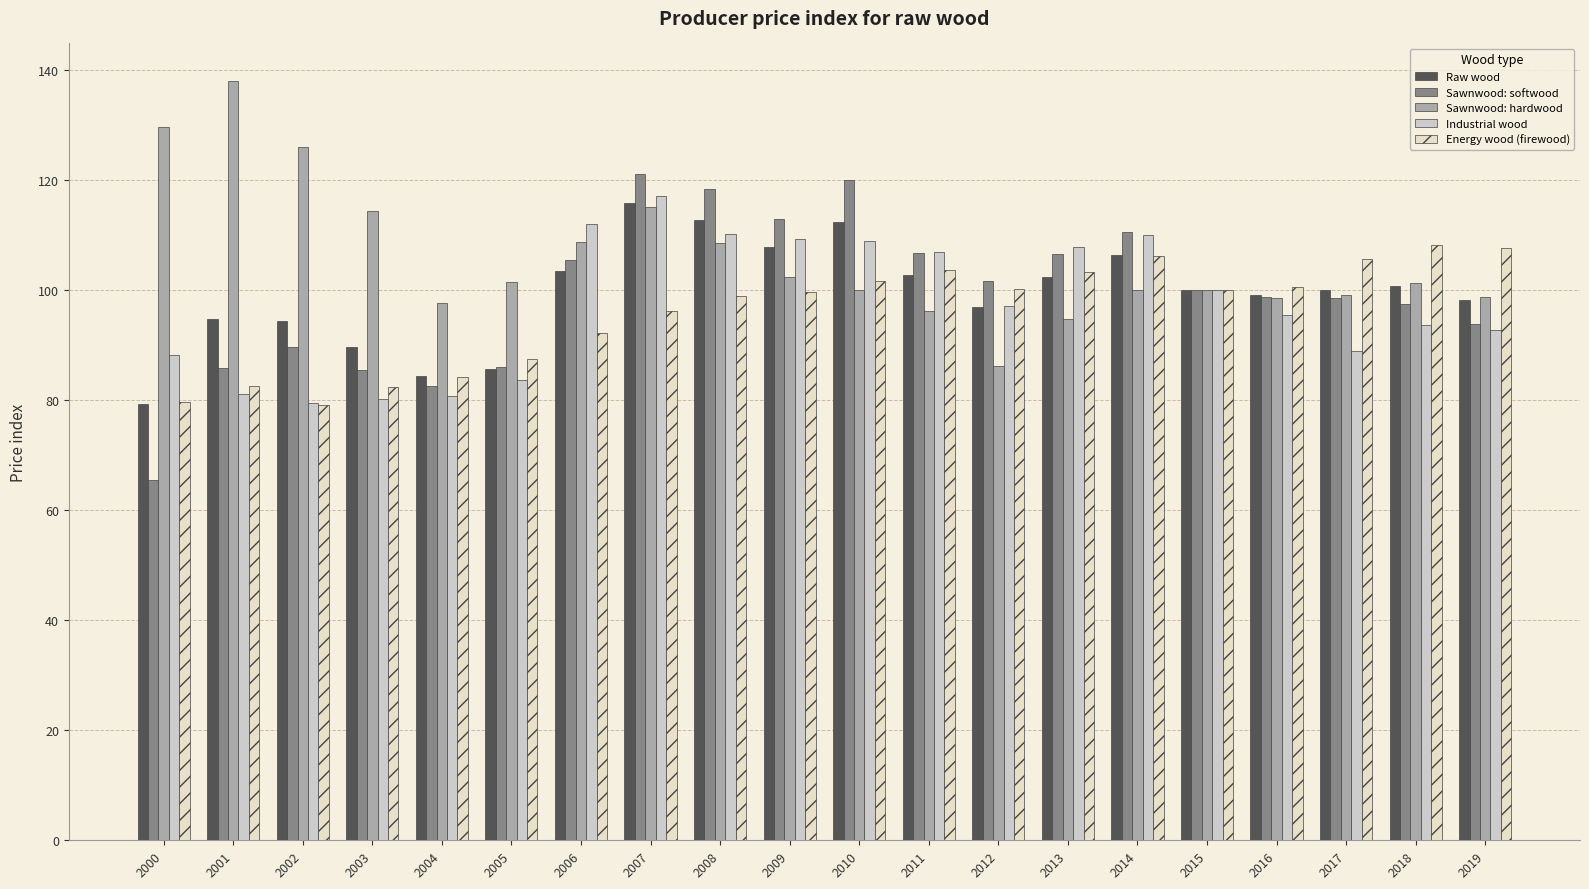

What is the total value across all series at 2002?

468.6